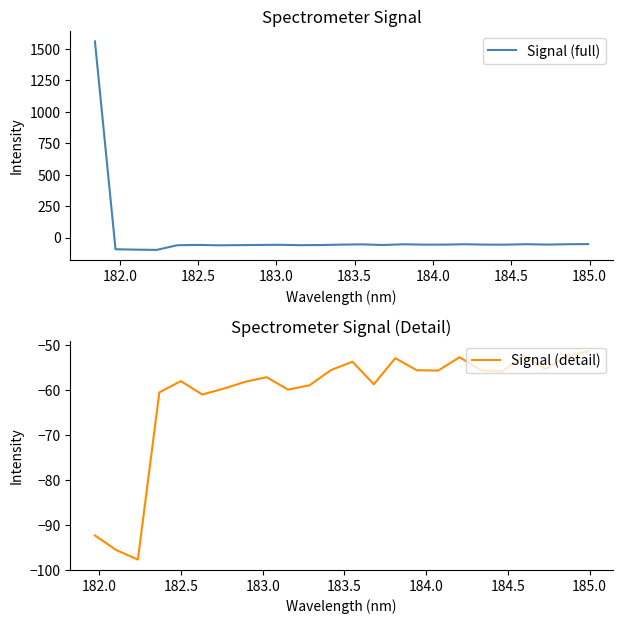

What is the label of the 18th point from the right?

182.7613026778